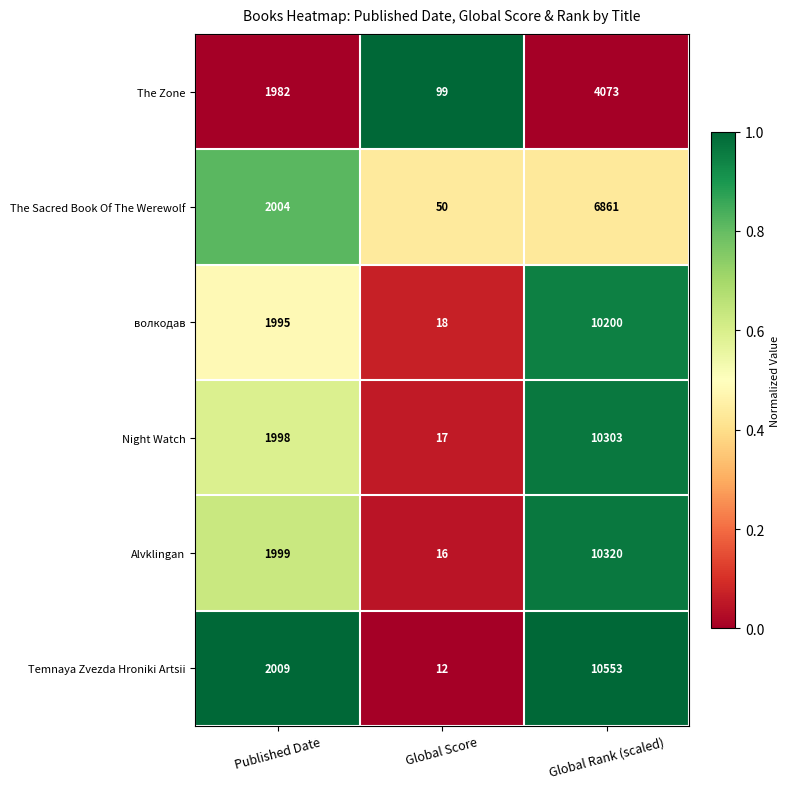

Count the The Zone values in the range 99 to 4073.

3